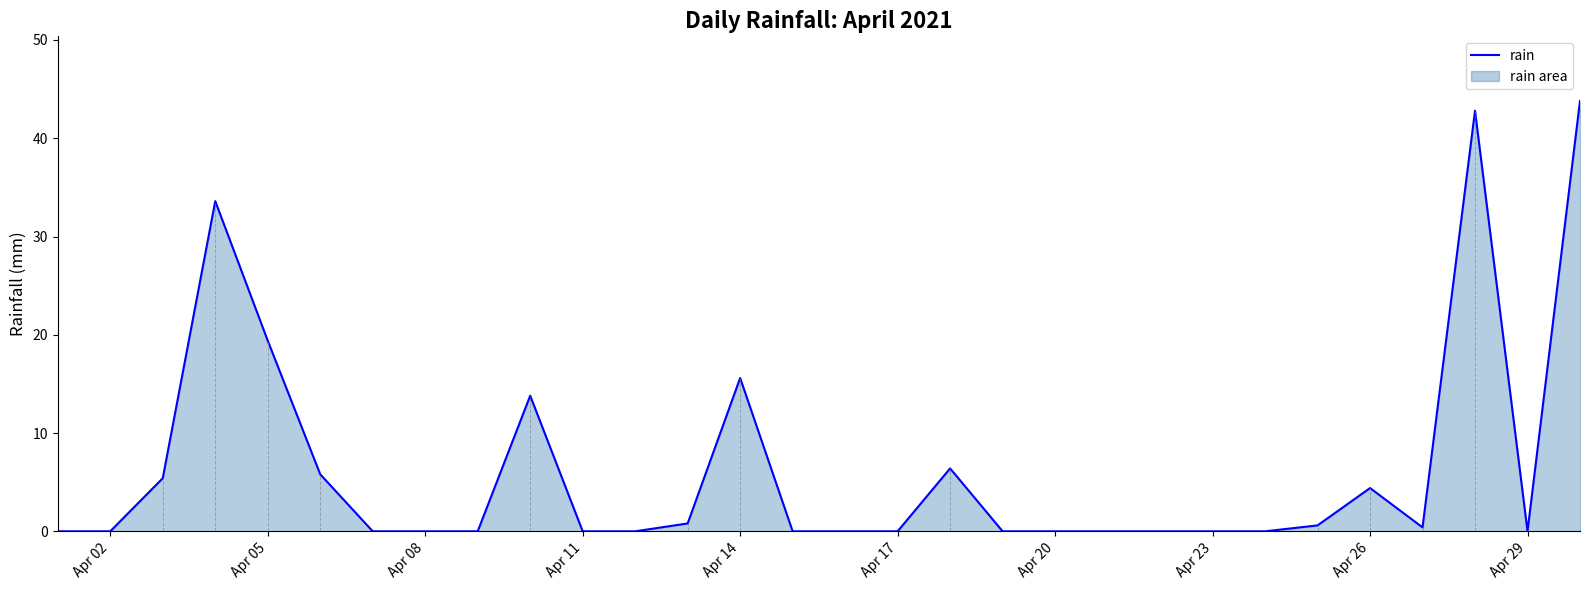

Is it true that the value at Apr 23 is 17.0?

False